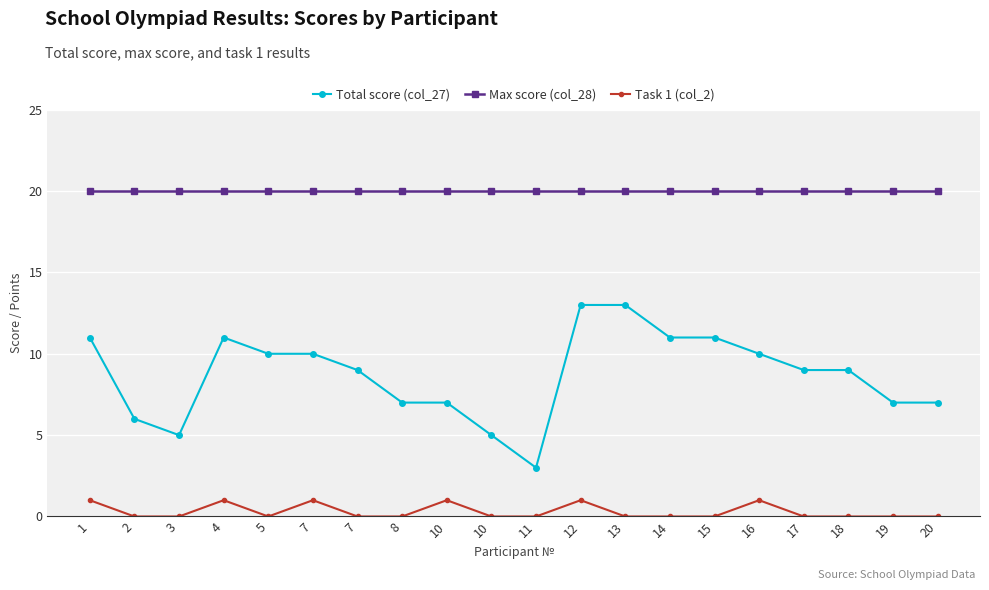

How many distinct data groups are displayed?

3